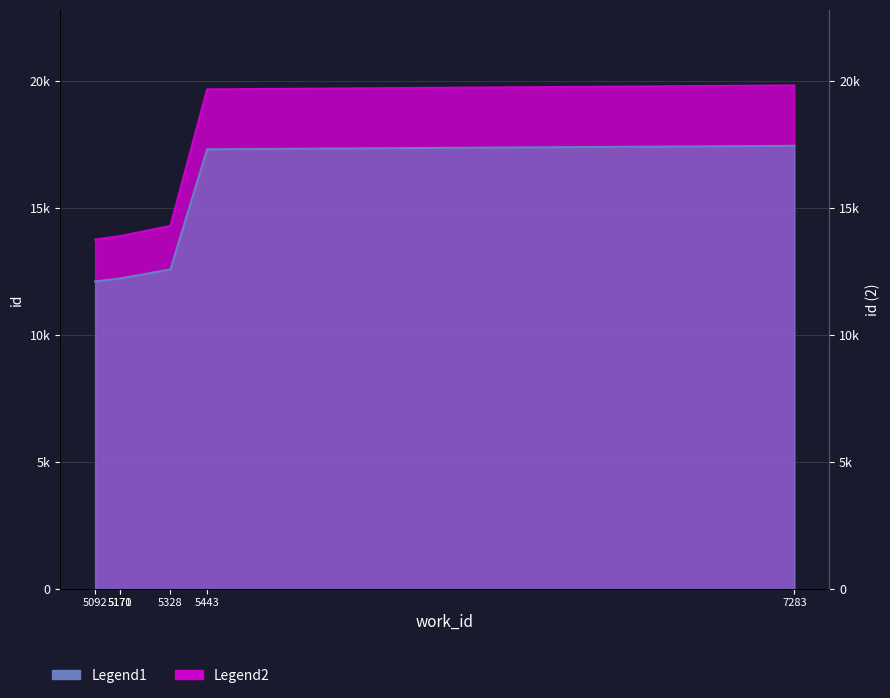

The value of Legend2 at 5443 is 17321.9. True or false?

True